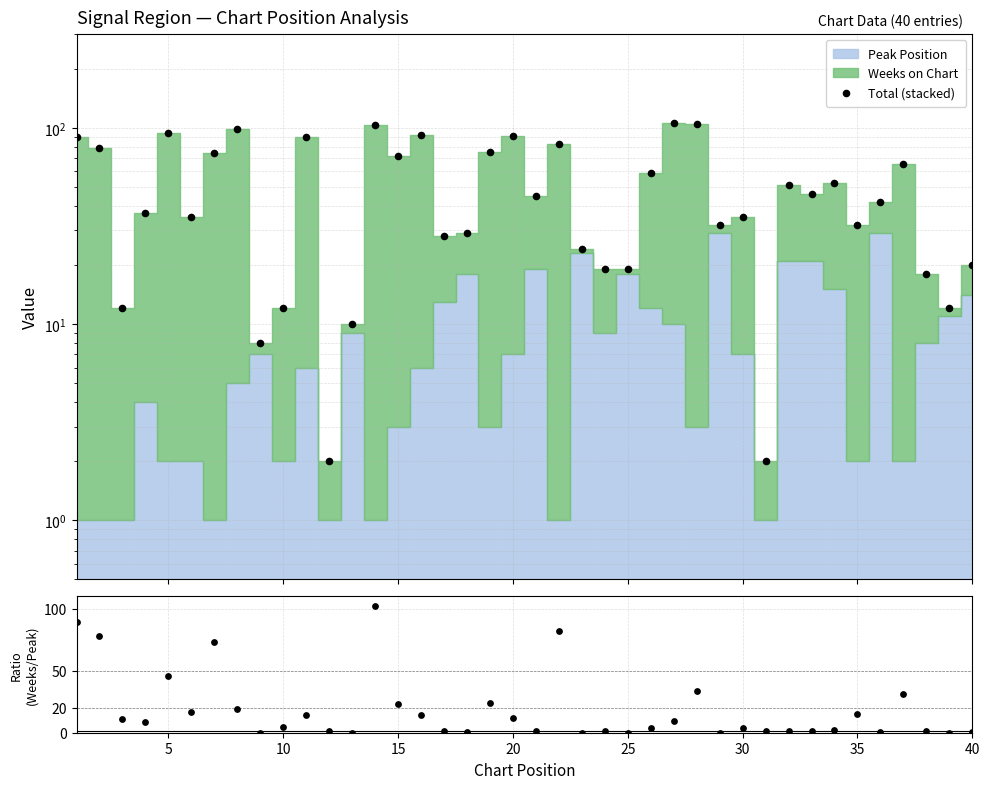

Which series contains the lowest Y value?

Weeks / Peak